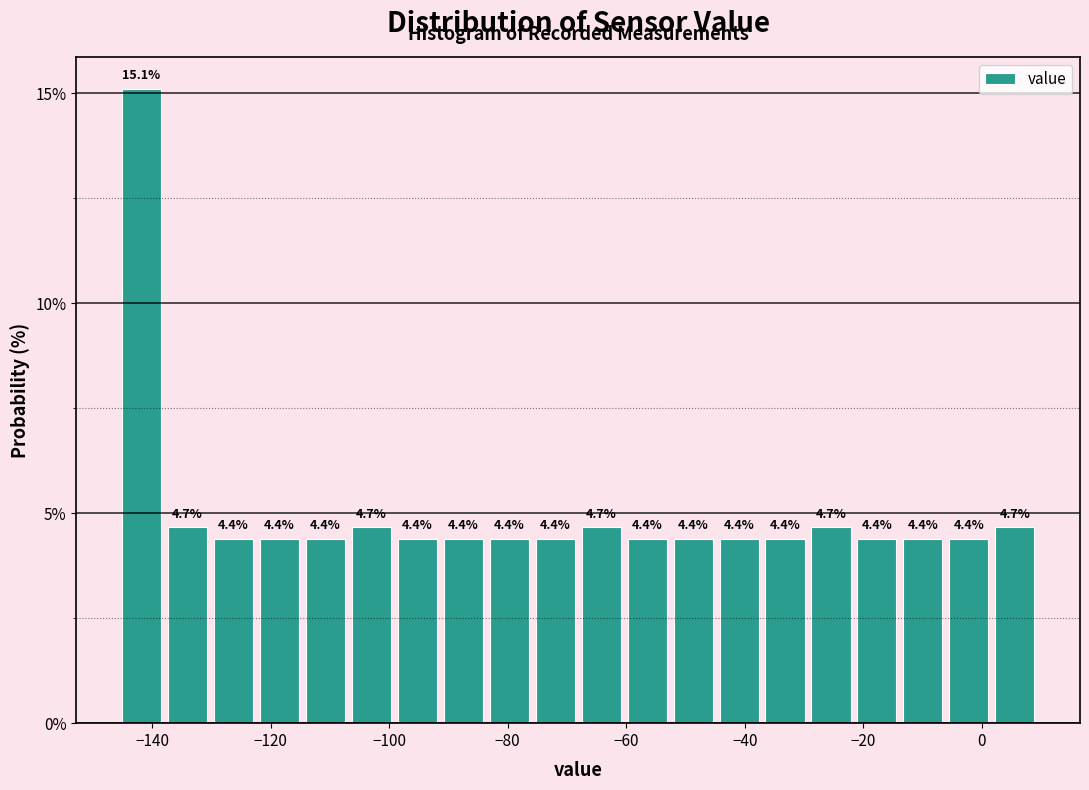

Read against the x-axis, roughly where is the centre of the tallest bar?

-142